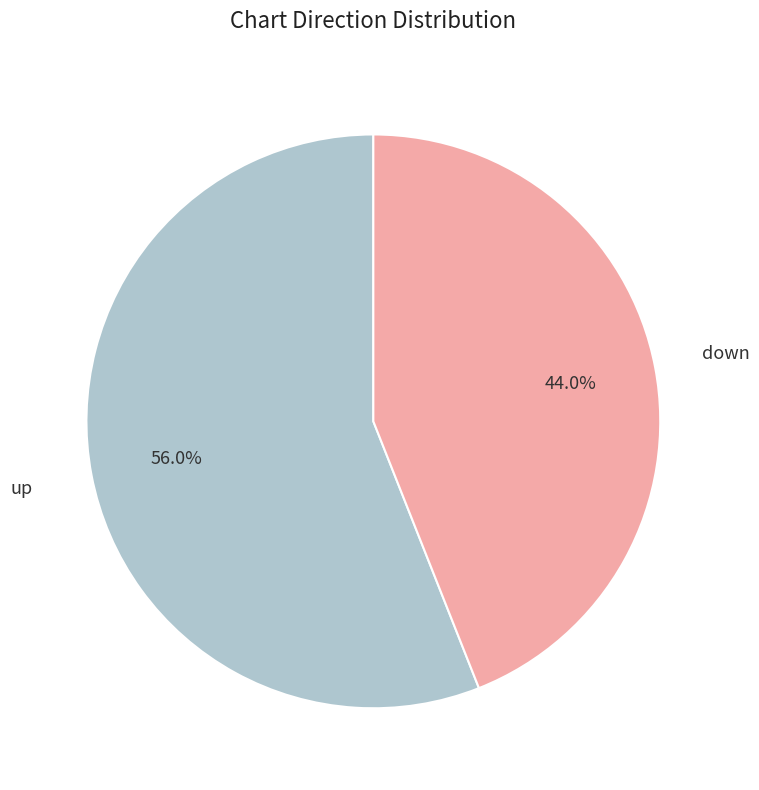

Is down the majority of the pie?

No